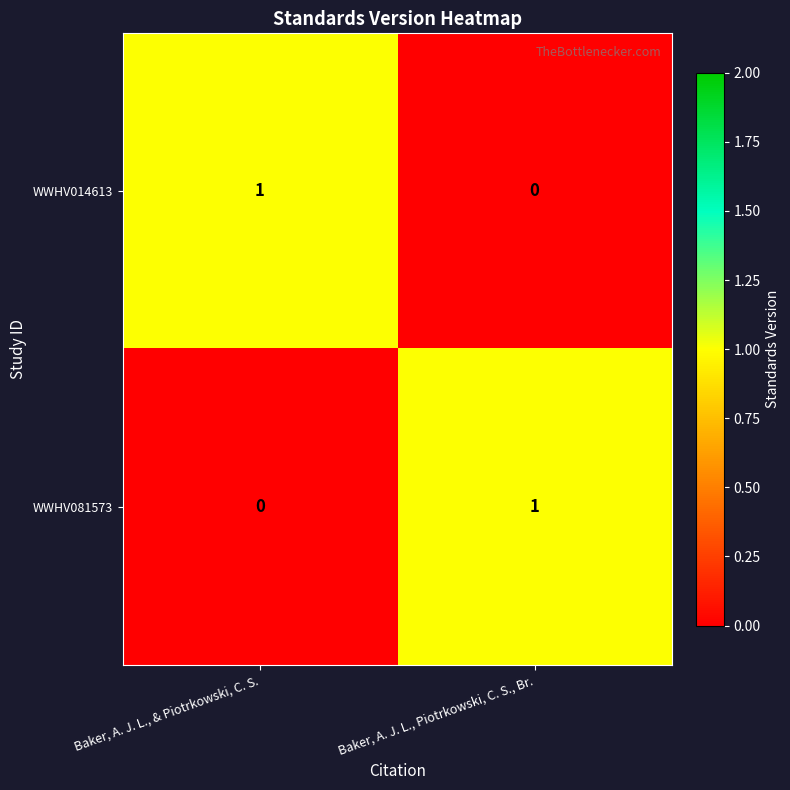

The value of WWHV014613 at Baker, A. J. L., & Piotrkowski, C. S. is 2. True or false?

False